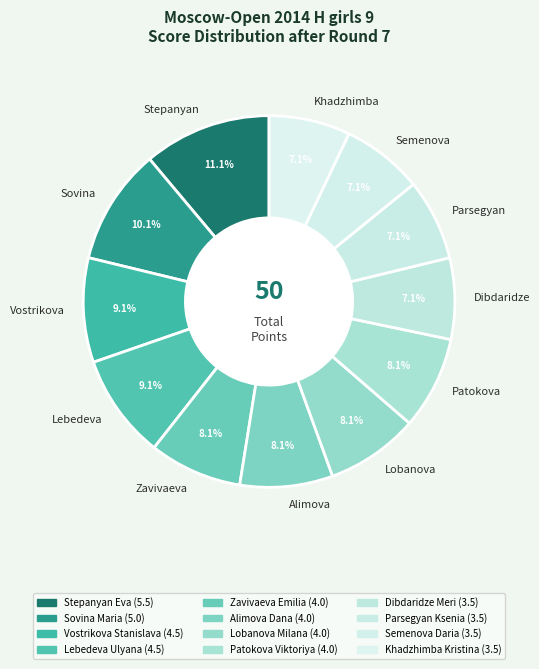

Combined, do Parsegyan and Zavivaeva account for over 50%?

No